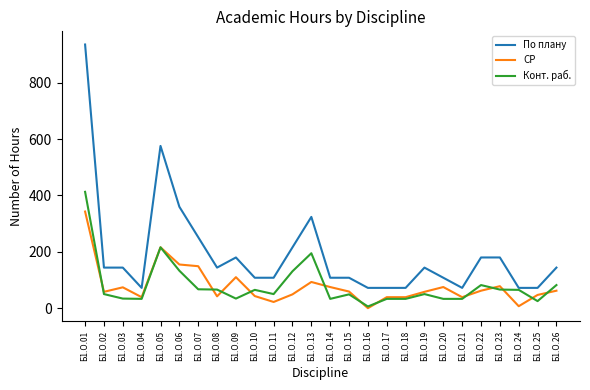

What are all the series names shown in the legend?

По плану, СР, Конт. раб.